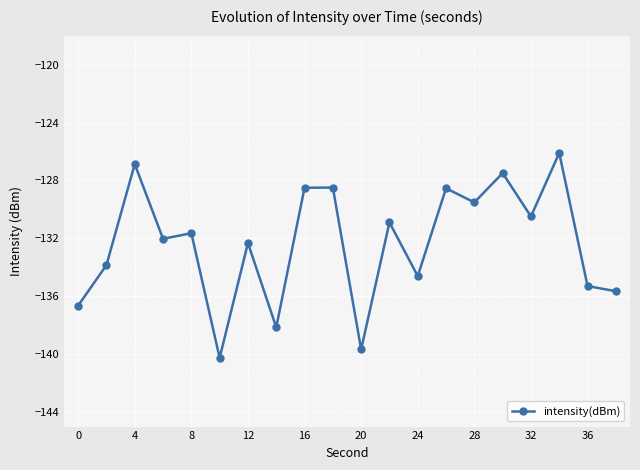

True or false: there are more than 2 points higher than both neighbors.

True